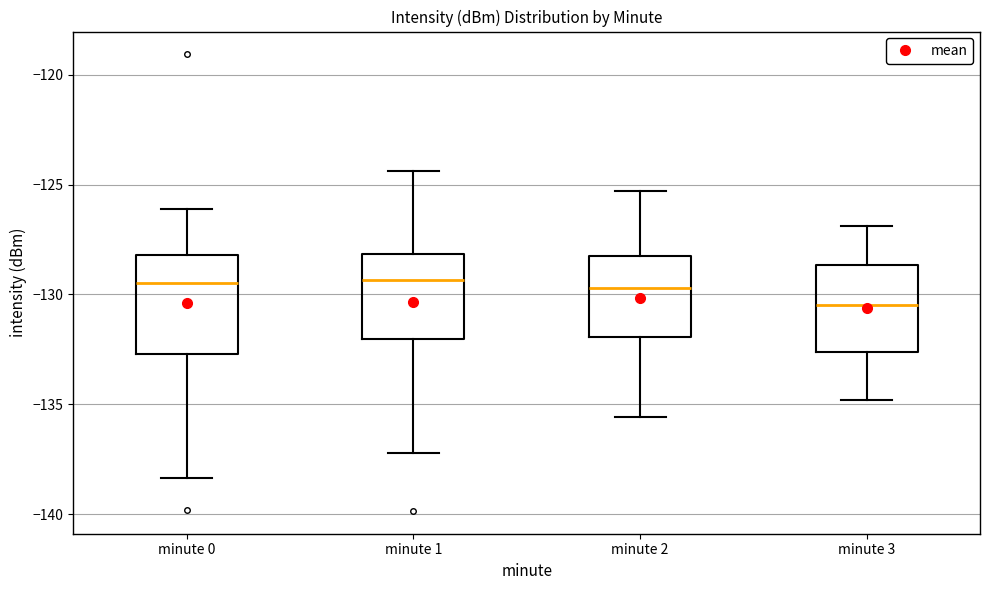

Which box is the tallest, from its lower edge to its upper edge?

minute 0